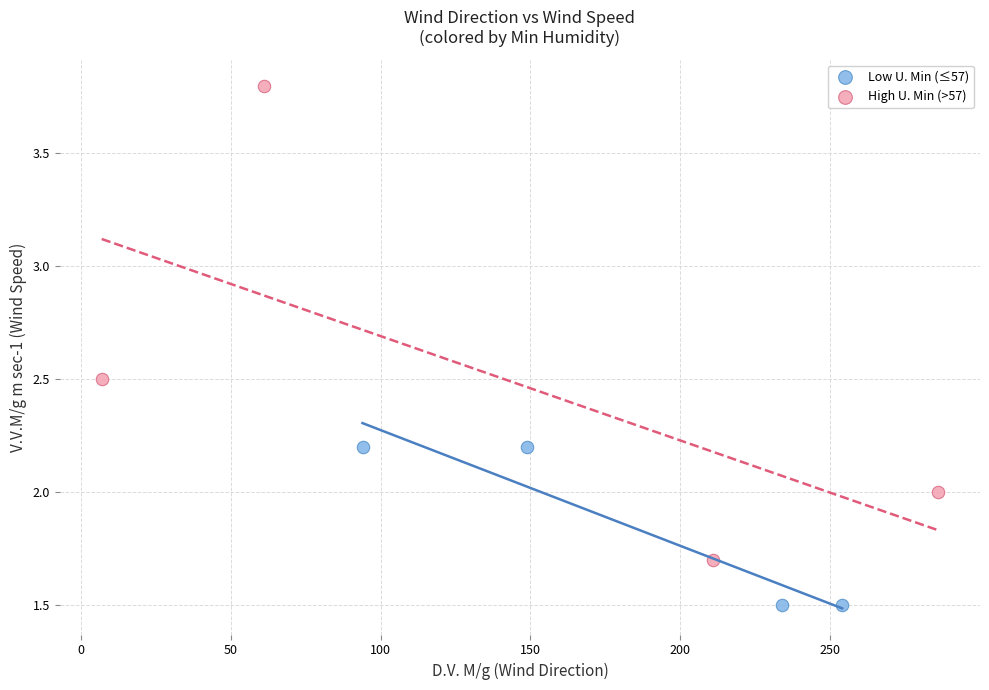

Which series has the widest spread of Y values?

High U. Min (>57)